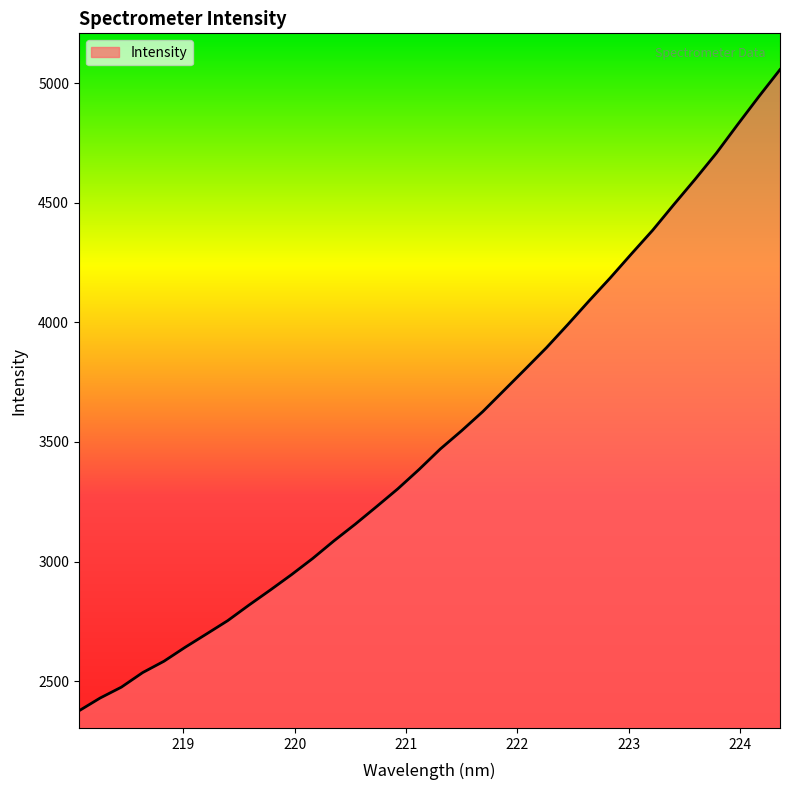

True or false: there are more than 0 points higher than both neighbors.

False